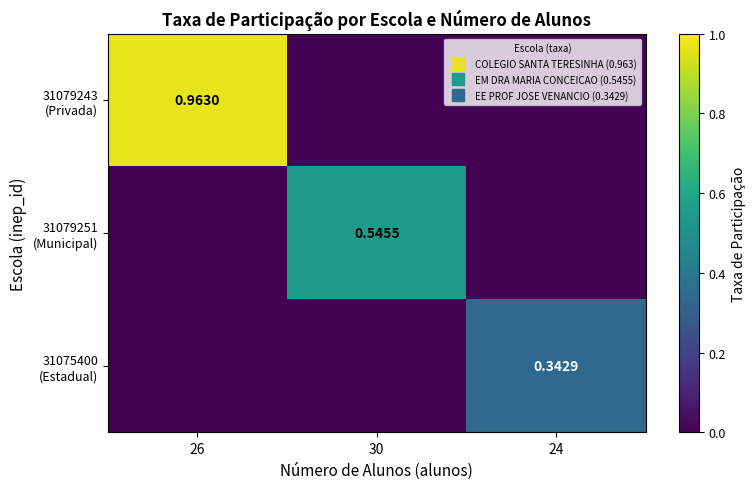

Rank the series by their average value, from lowest to highest.

31075400 (Estadual), 31079251 (Municipal), 31079243 (Privada)